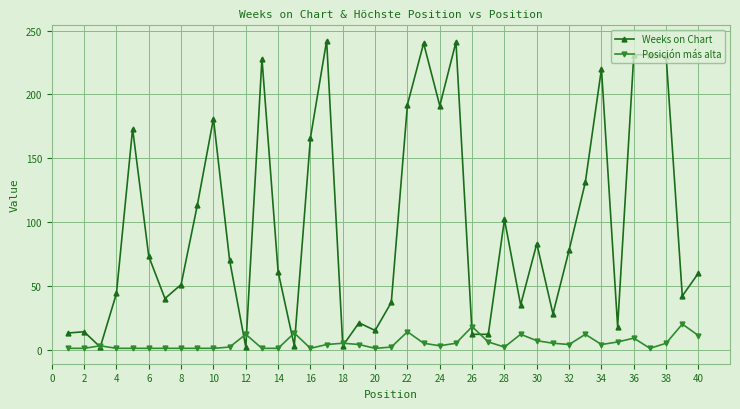

Which series has the largest total across all categories?

Weeks on Chart